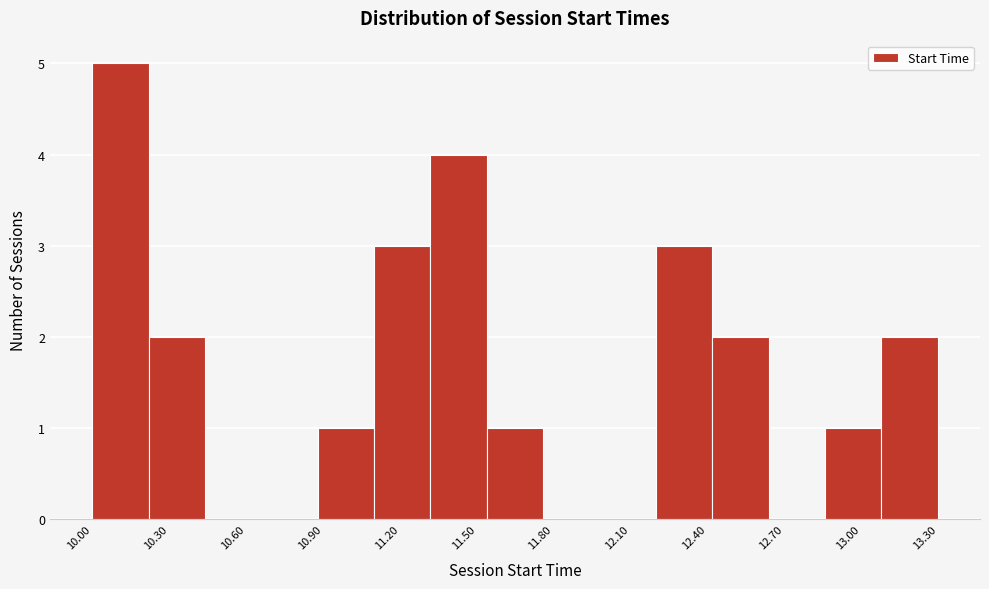

Reading left to right, list every bar in this chart as the range it spans on the x-axis followed by its height. Neither the bar edges nor the heights are printed on the chart, so give them approximately, as read against the axes.

10.00 to 10.22: 5
10.22 to 10.44: 2
10.44 to 10.66: 0
10.66 to 10.88: 0
10.88 to 11.10: 1
11.10 to 11.32: 3
11.32 to 11.54: 4
11.54 to 11.76: 1
11.76 to 11.98: 0
11.98 to 12.20: 0
12.20 to 12.42: 3
12.42 to 12.64: 2
12.64 to 12.86: 0
12.86 to 13.08: 1
13.08 to 13.30: 2